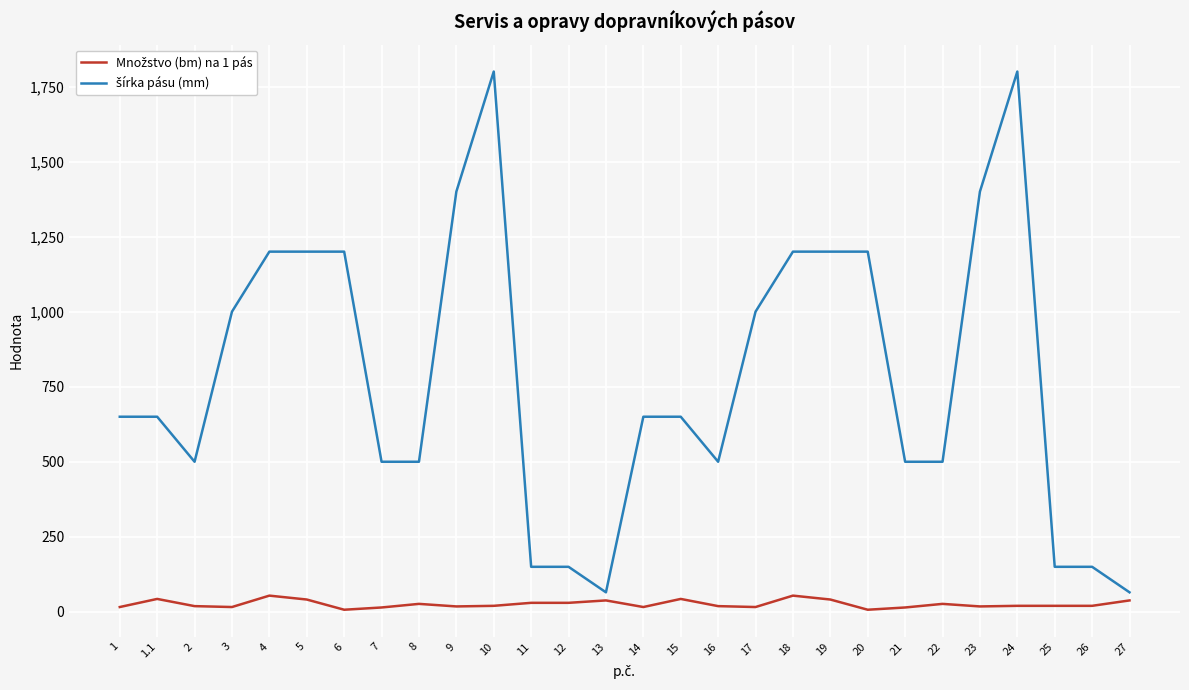

What is the maximum value shown in the chart?

1800.0